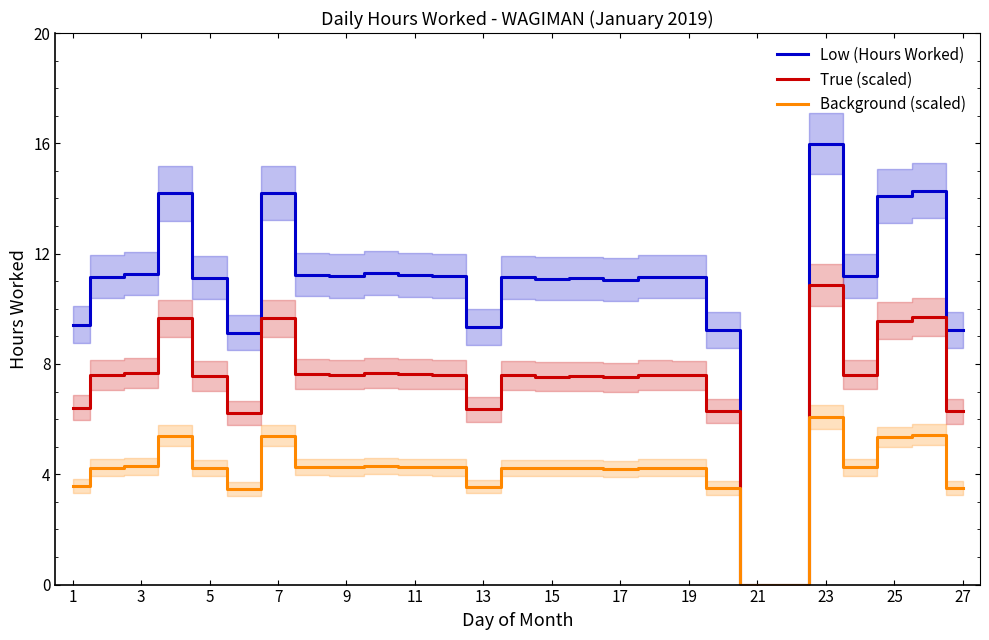

True or false: True (scaled) has a value of 7.6 at 11.

True